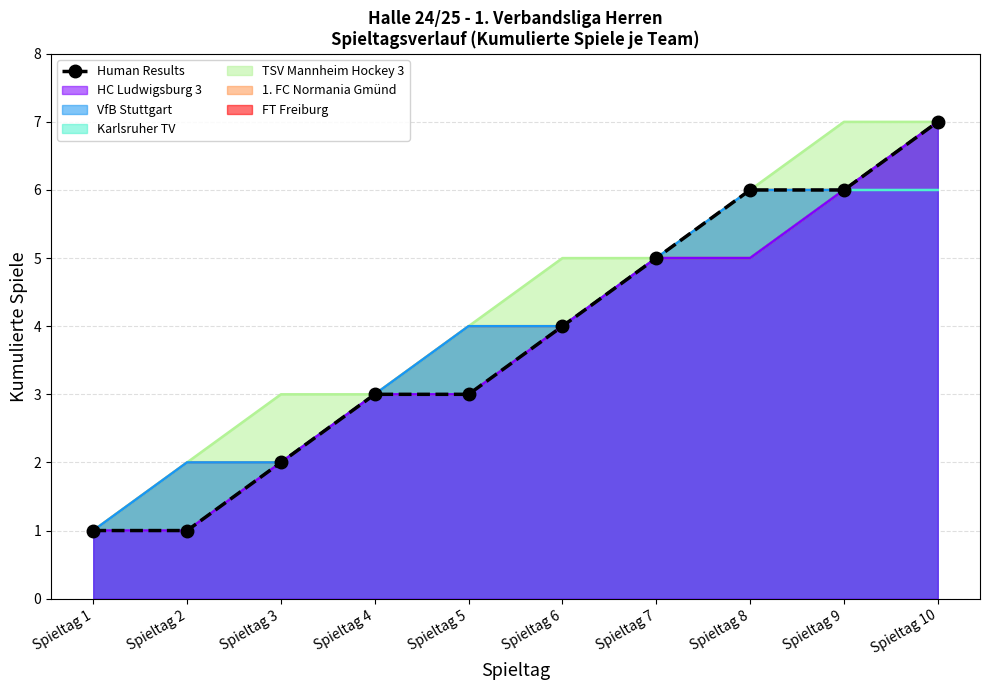

Approximately how many times larger is the value at Spieltag 1 compared to Spieltag 6?

0.2